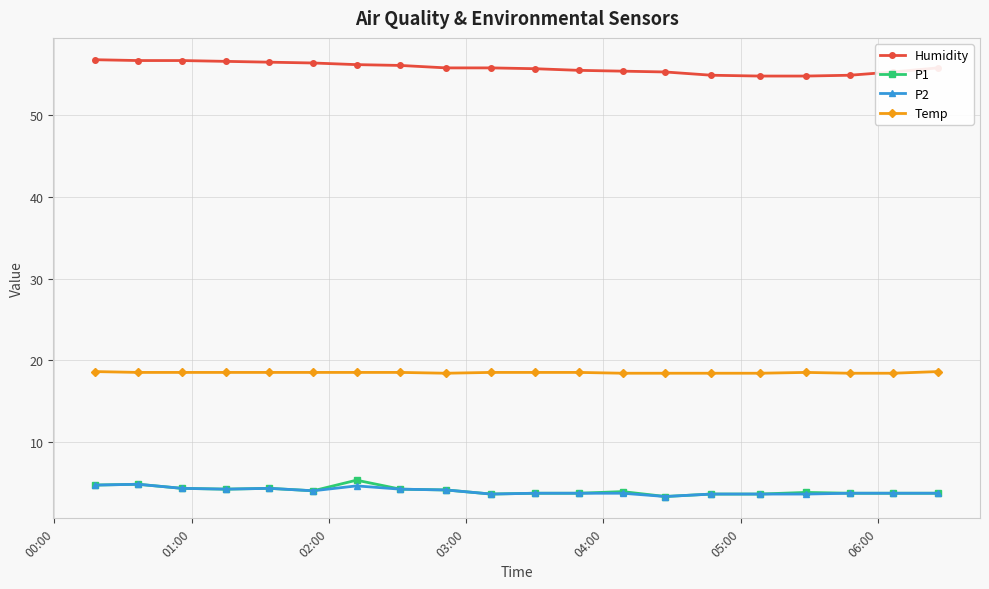

True or false: P1 and Humidity cross at least once.

False